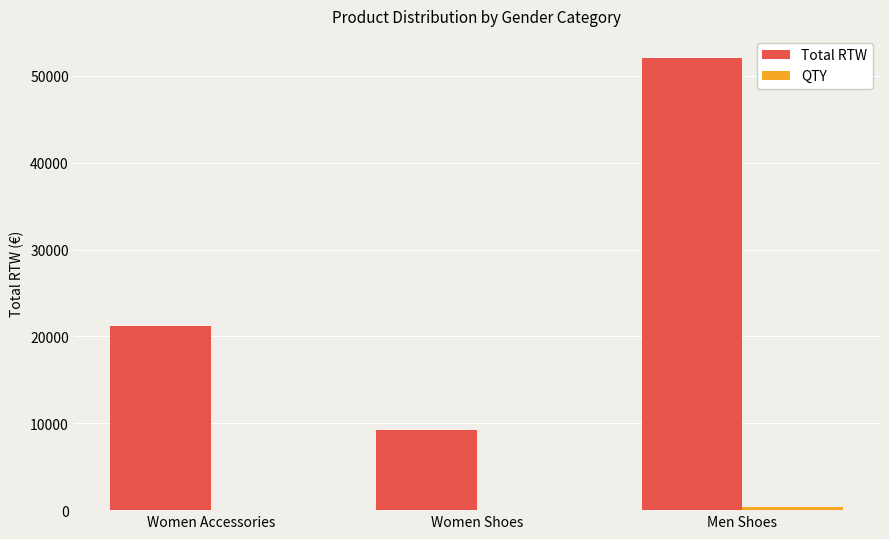

Which series has the largest total across all categories?

Total RTW